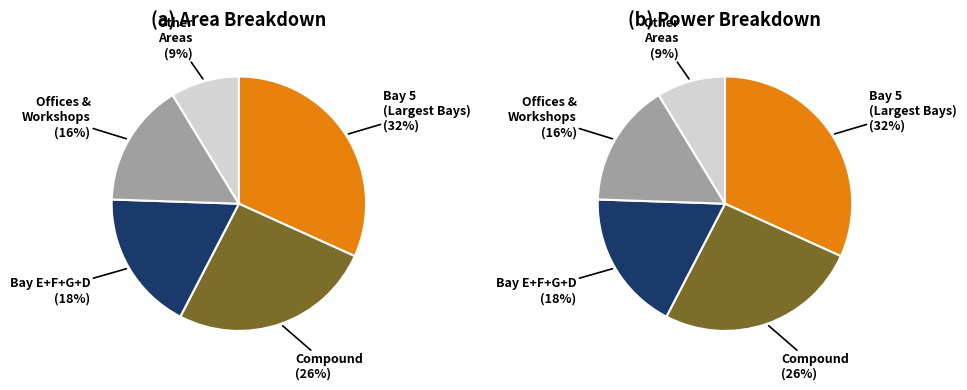

Is Bay 5 the majority of the pie?

No